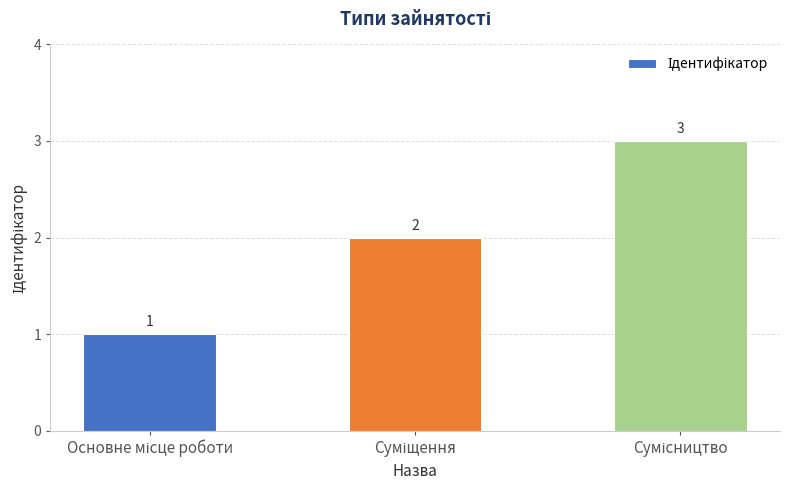

What is the smallest value displayed?

1